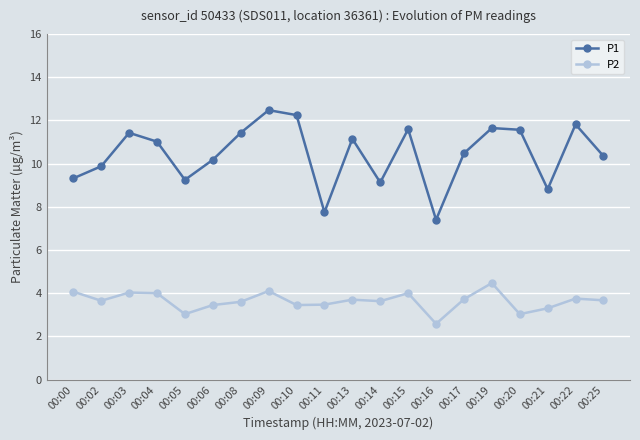

List the series in order of their overall mean, lowest first.

P2, P1